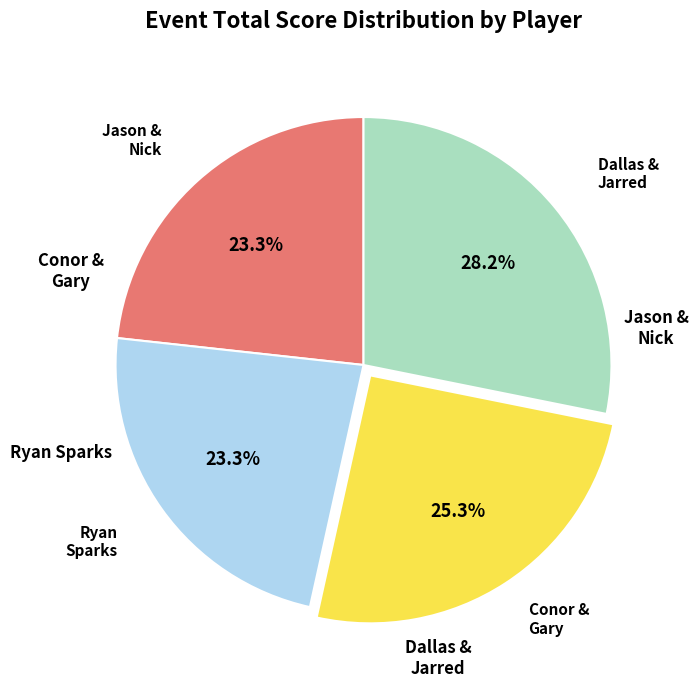

Is there any slice that represents more than half of the pie?

No